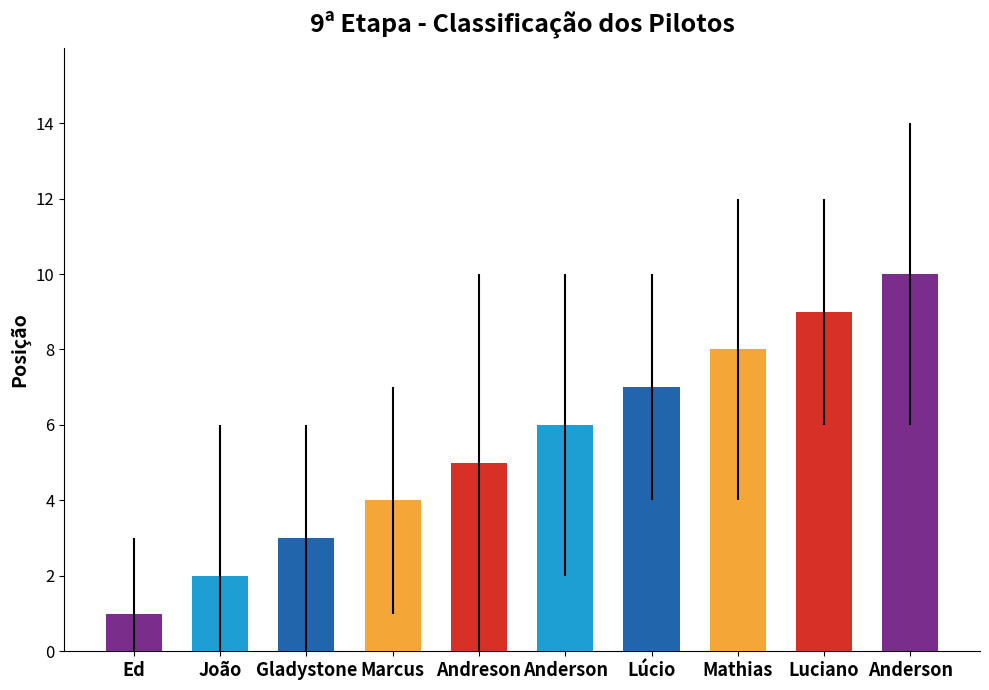

How many bars are there in total?

10